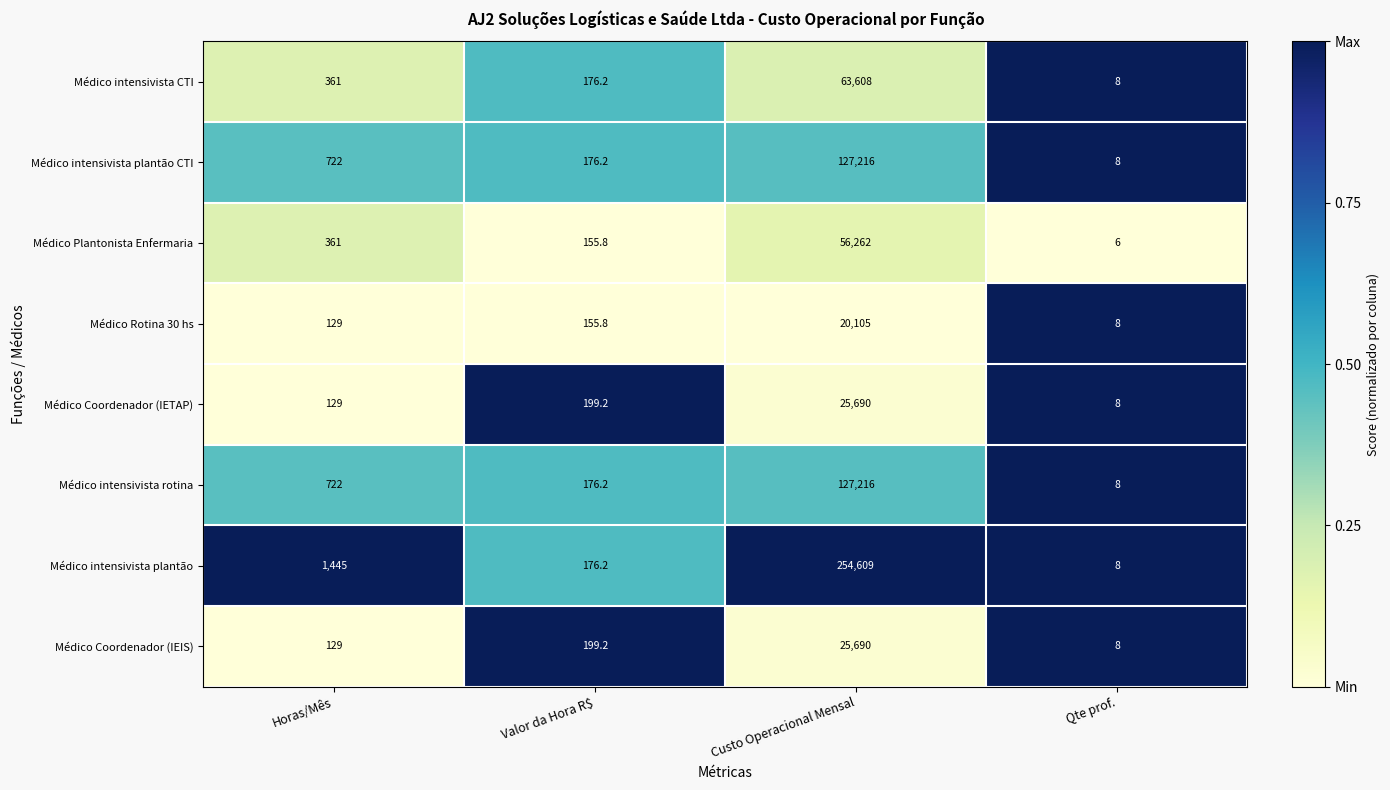

List the labels in order of Médico Plantonista Enfermaria value, largest first.

Custo Operacional Mensal, Horas/Mês, Valor da Hora R$, Qte prof.